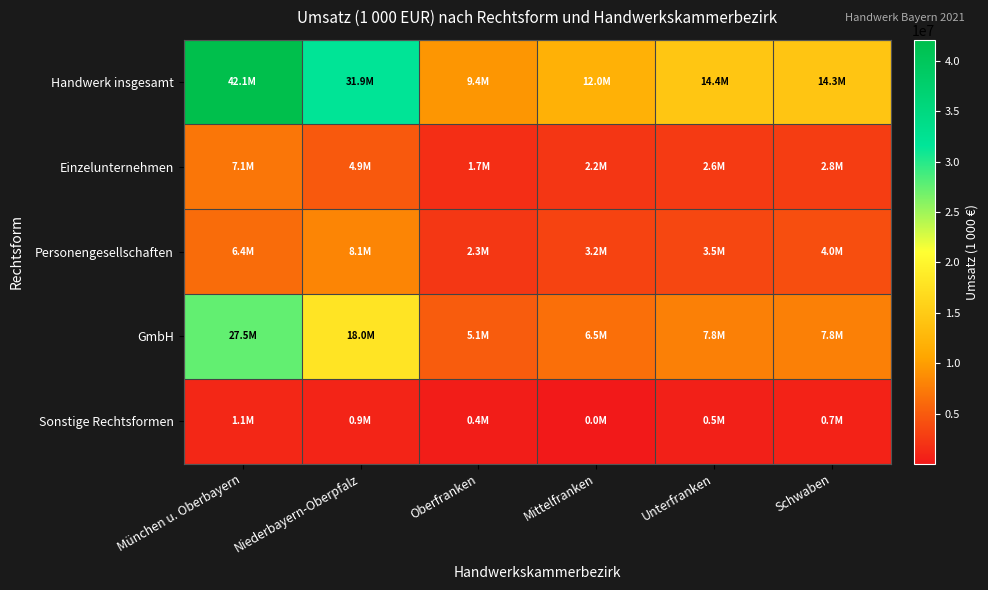

How many series are shown in this chart?

5